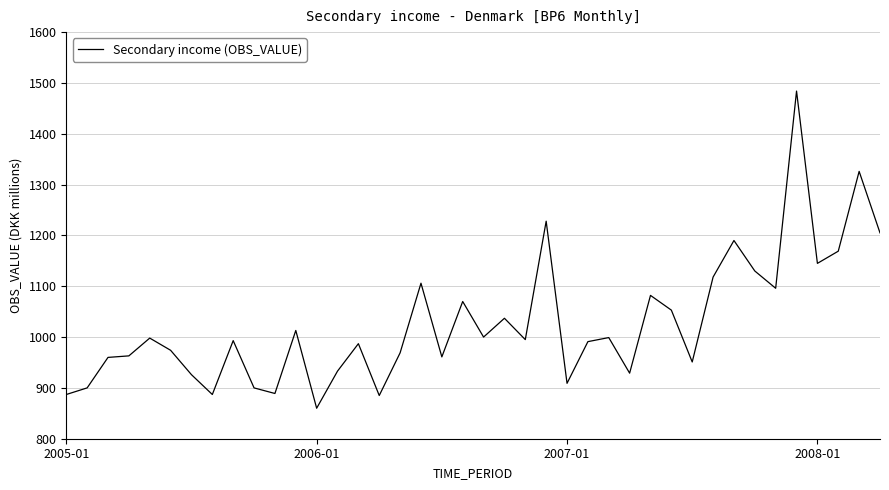

What is the maximum value shown in the chart?

1484